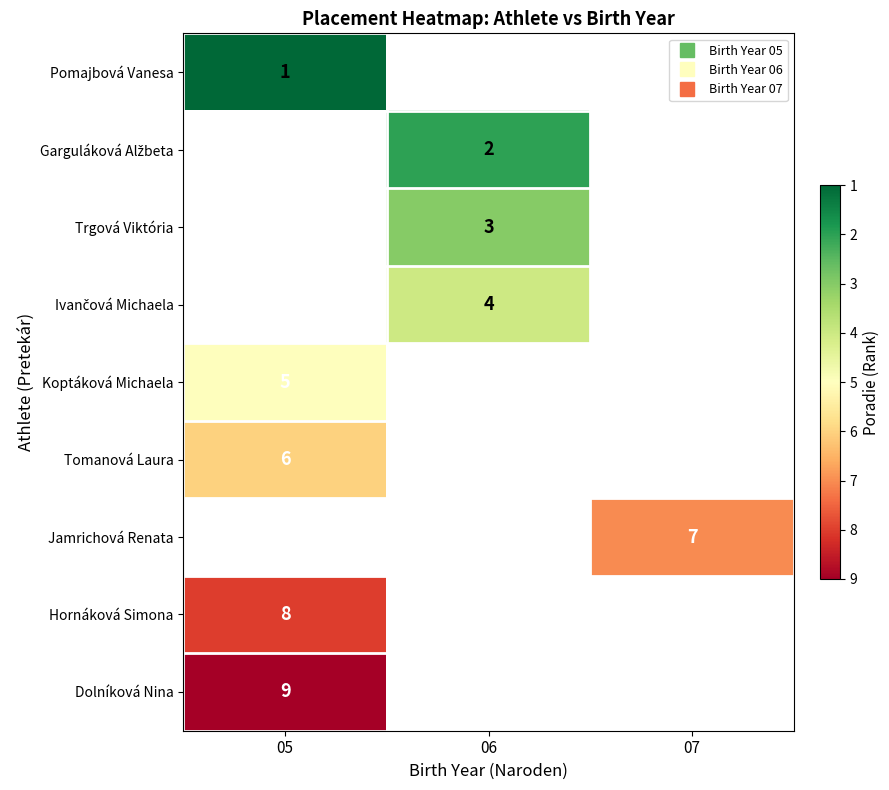

How many values in Jamrichová Renata are above zero?

1